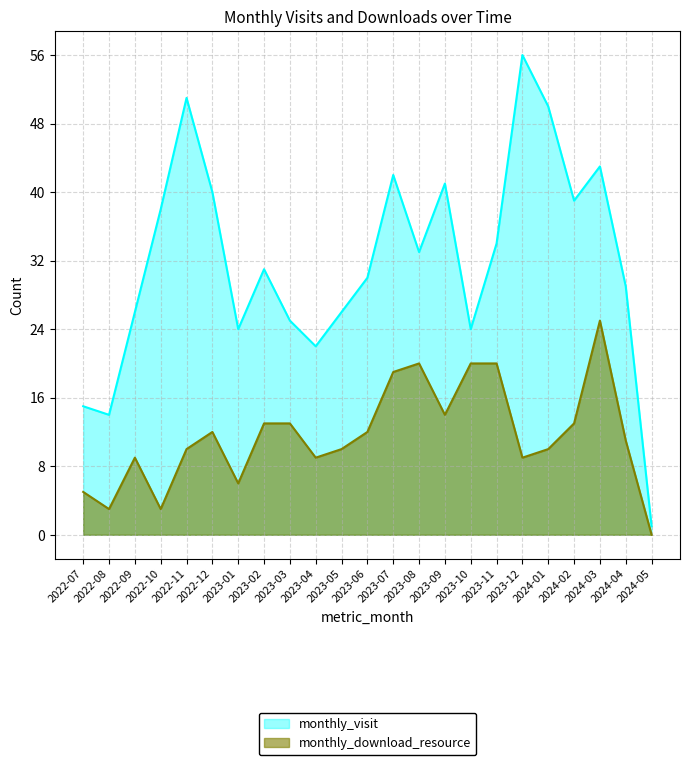

Which series has the largest total across all categories?

monthly_visit